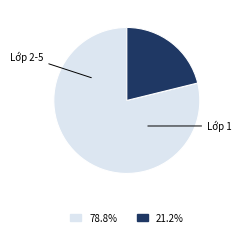

Is there any slice that represents more than half of the pie?

Yes